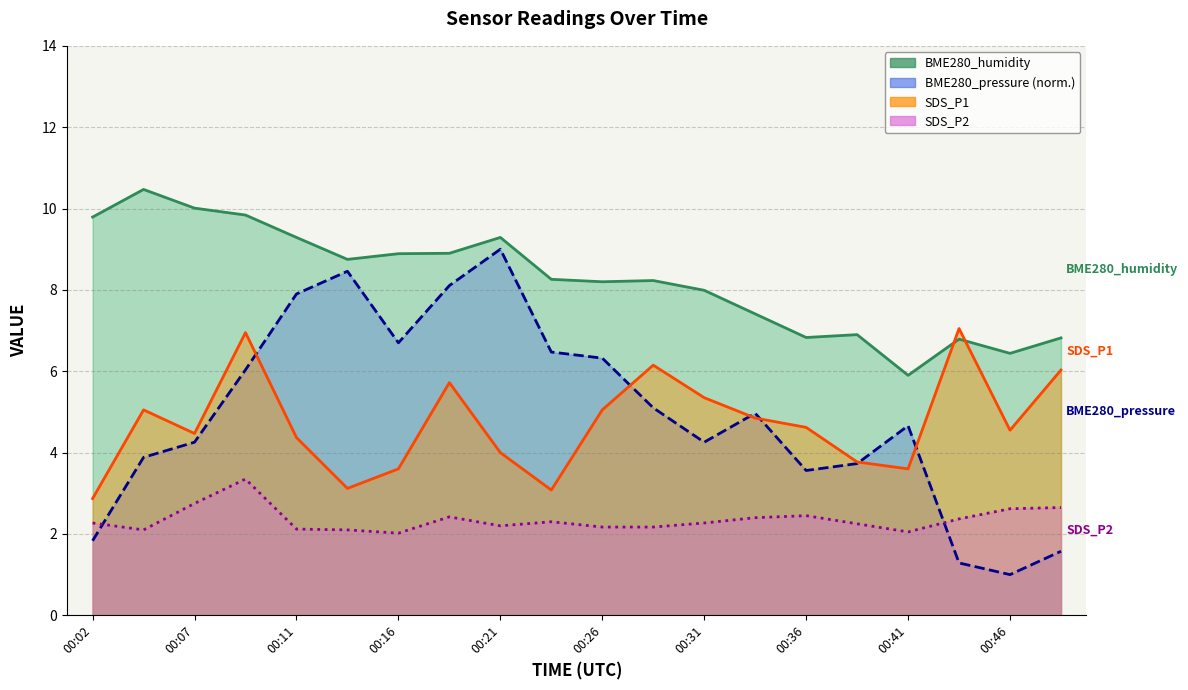

Is the value of BME280_humidity at 17 greater than the value of BME280_pressure at 00:02?

Yes